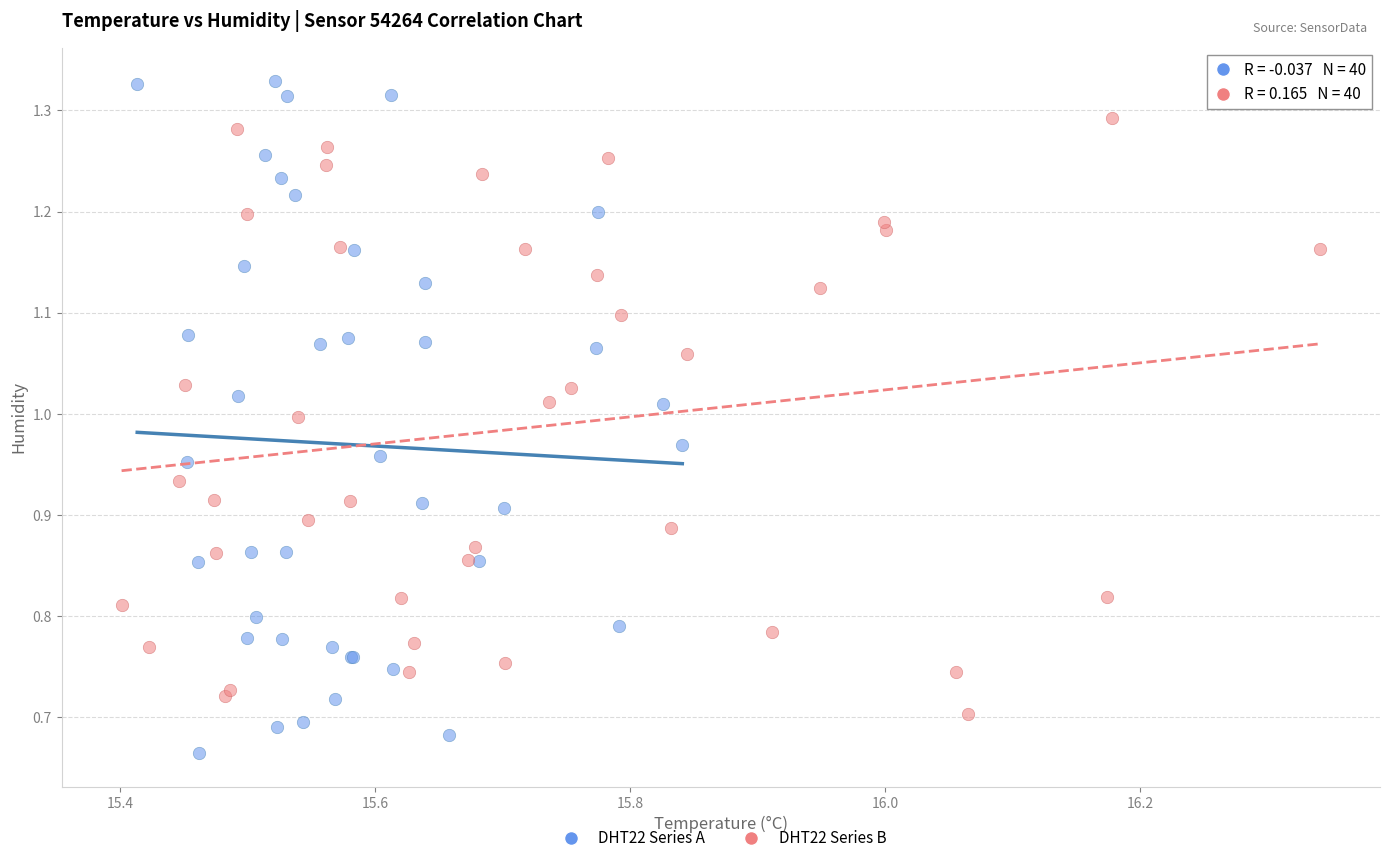

Which series reaches the minimum Y coordinate?

DHT22 Series A